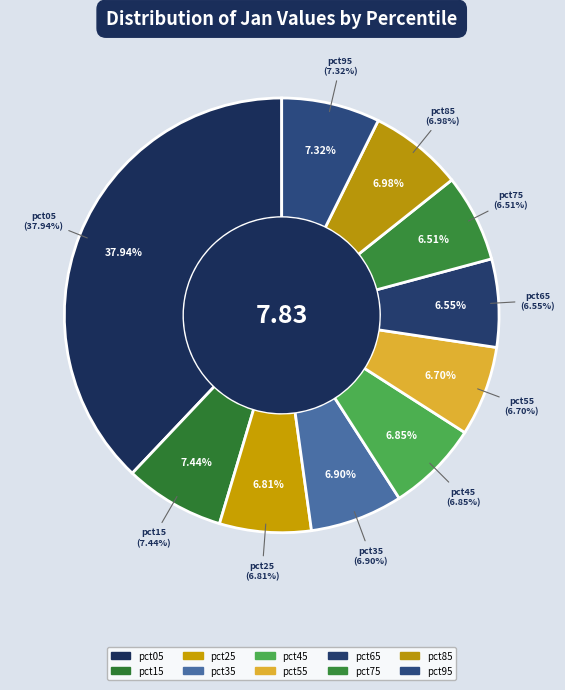

Is pct25 the majority of the pie?

No